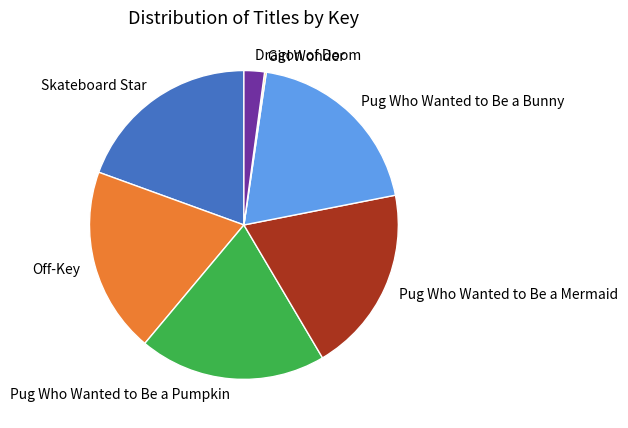

Is there any slice that represents more than half of the pie?

No